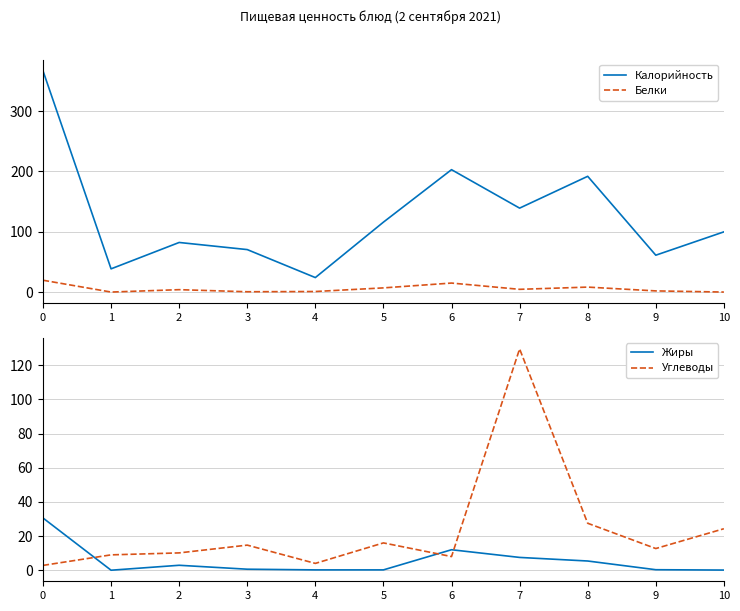

What is the difference between the maximum and minimum values in the Белки series?

19.6